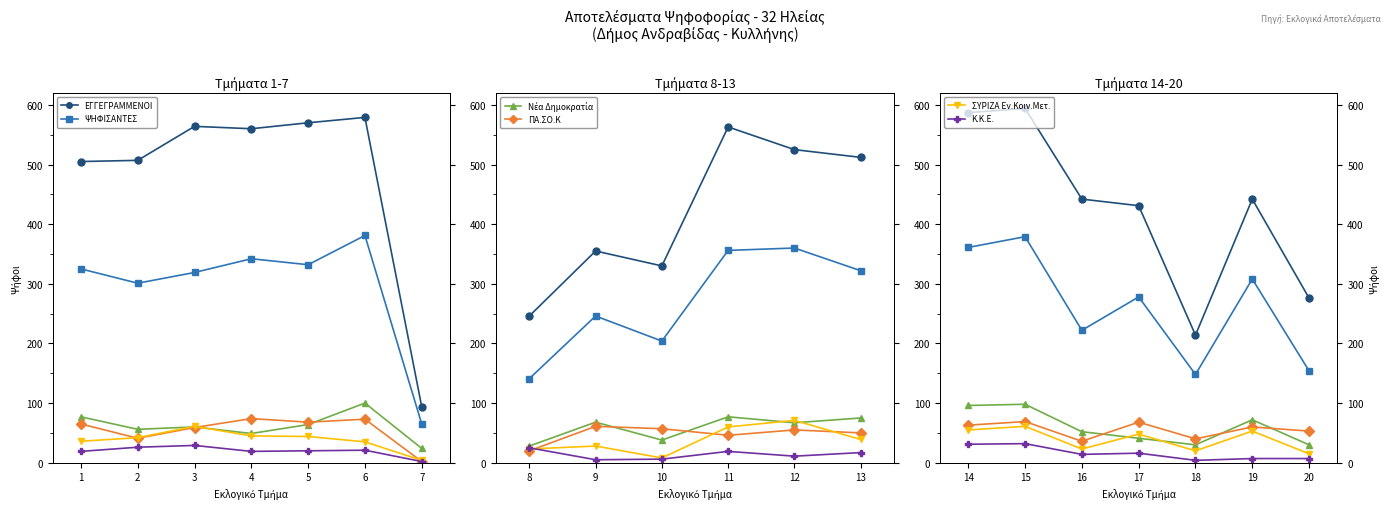

Which has a higher value, 14 or 15?

15